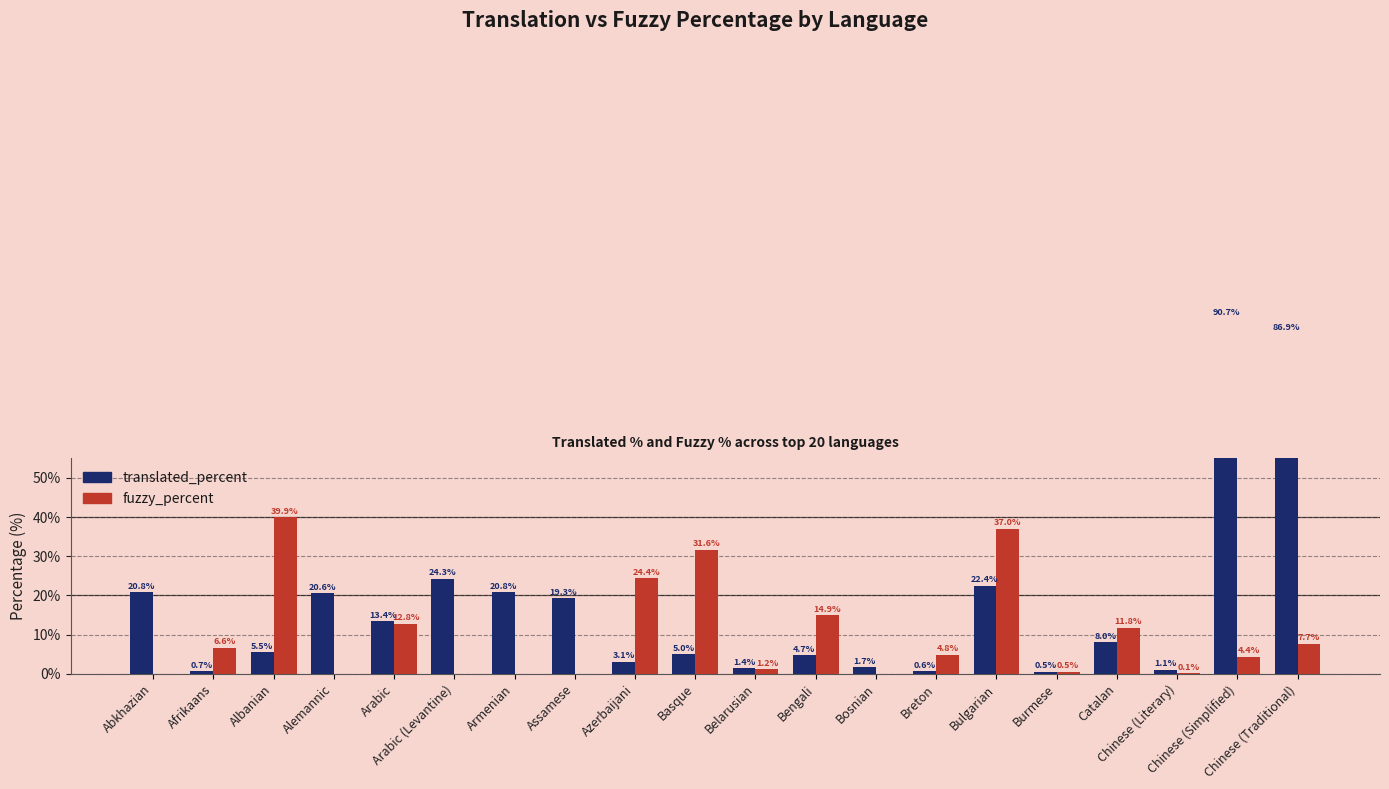

Are the bars horizontal?

No